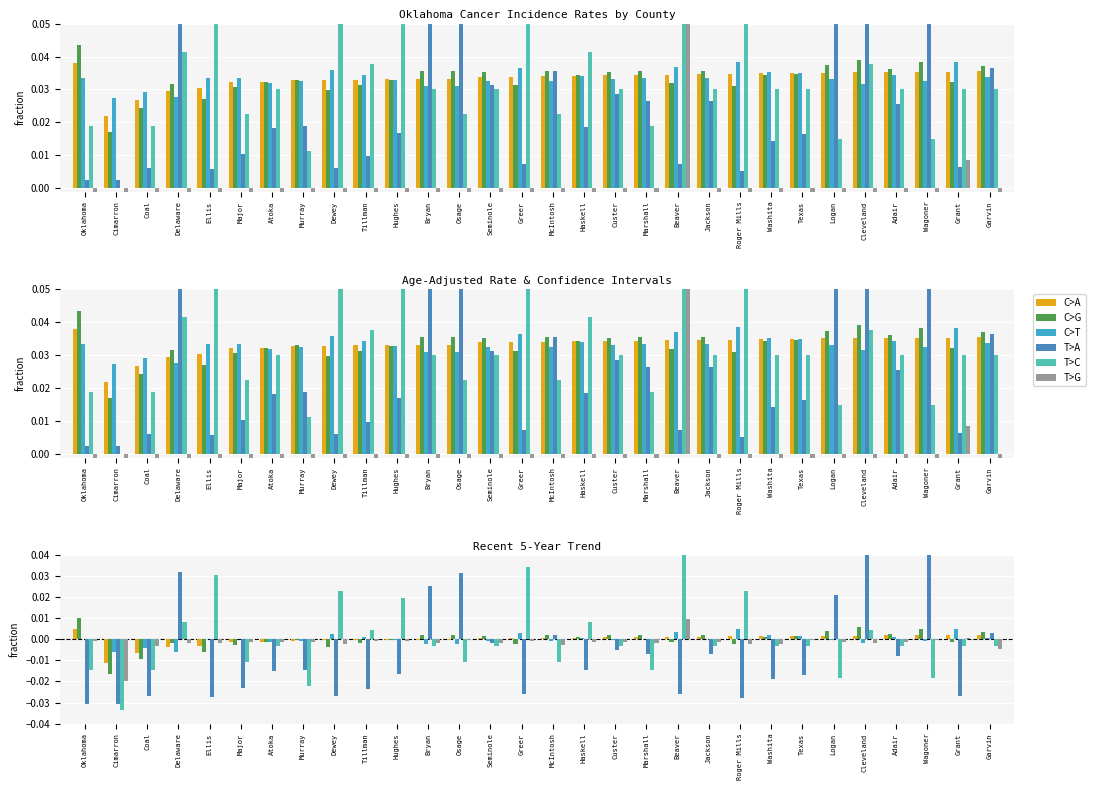

The value of C>G at Hughes is -0.0. True or false?

False